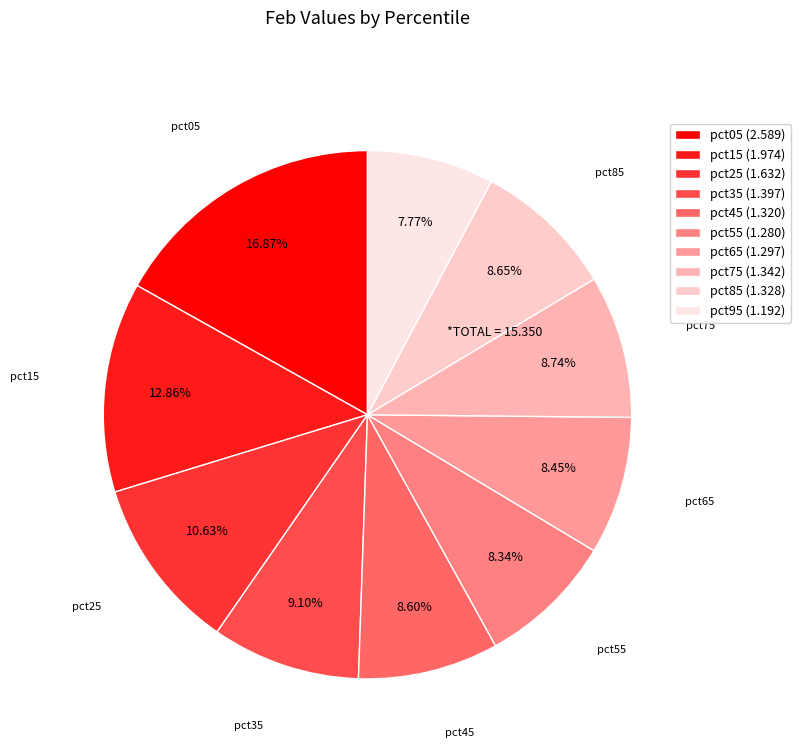

What is the smallest slice in the pie chart?

pct95